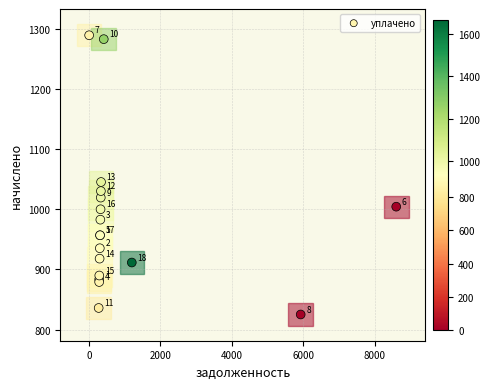

What Y value in the scatter plot is closest to 1057?

1045.4